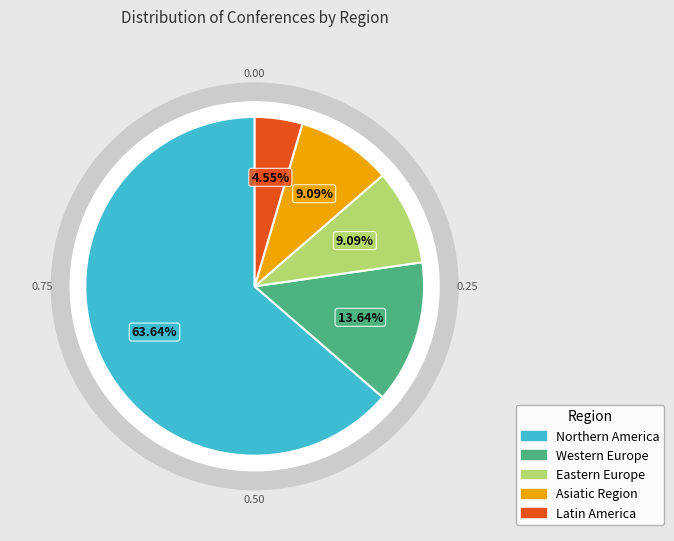

What portion of the pie excludes Western Europe?

86.4%